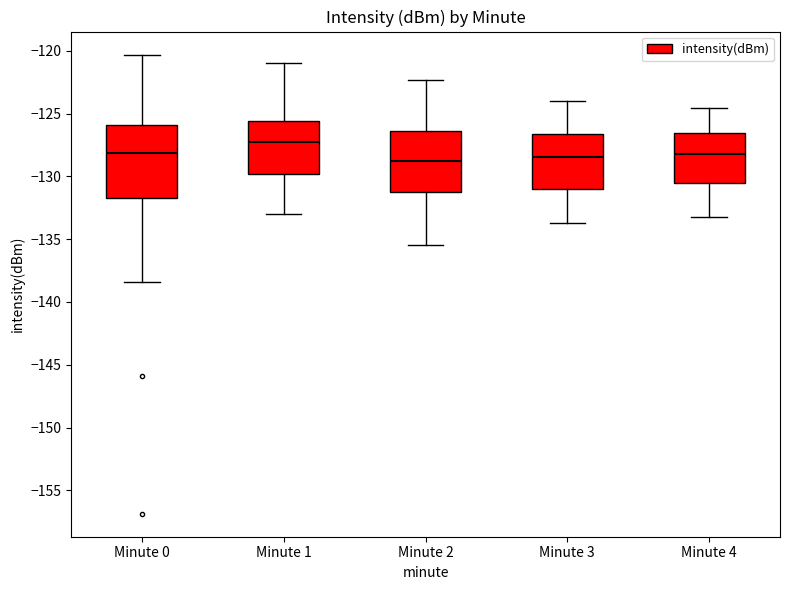

Which box is the tallest, from its lower edge to its upper edge?

Minute 0